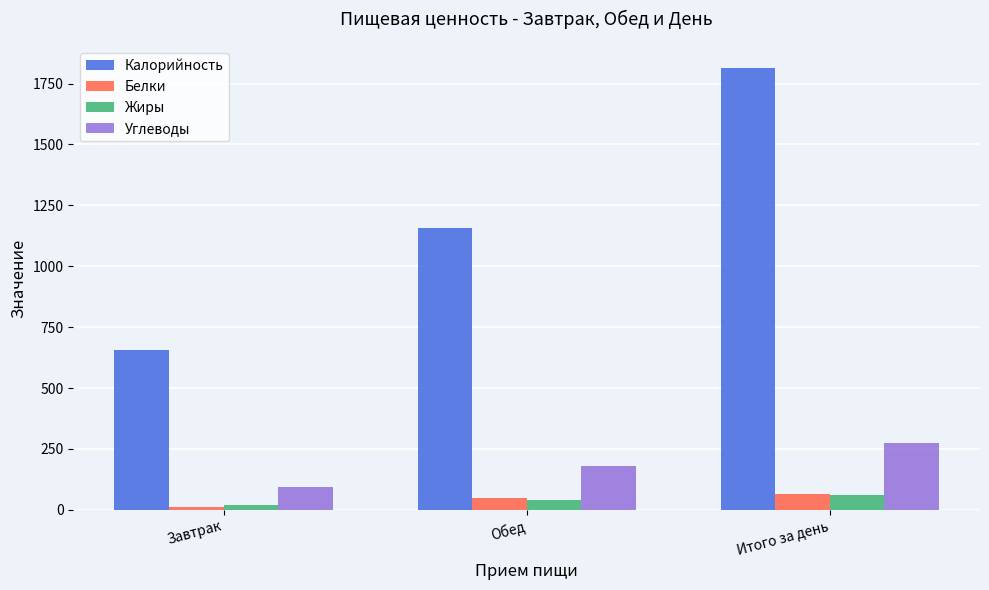

Reading right to left, what are all the values shown in this chart?

Калорийность: 1813	1155	658
Белки: 63	47	11
Жиры: 61	42	19
Углеводы: 273	180	93